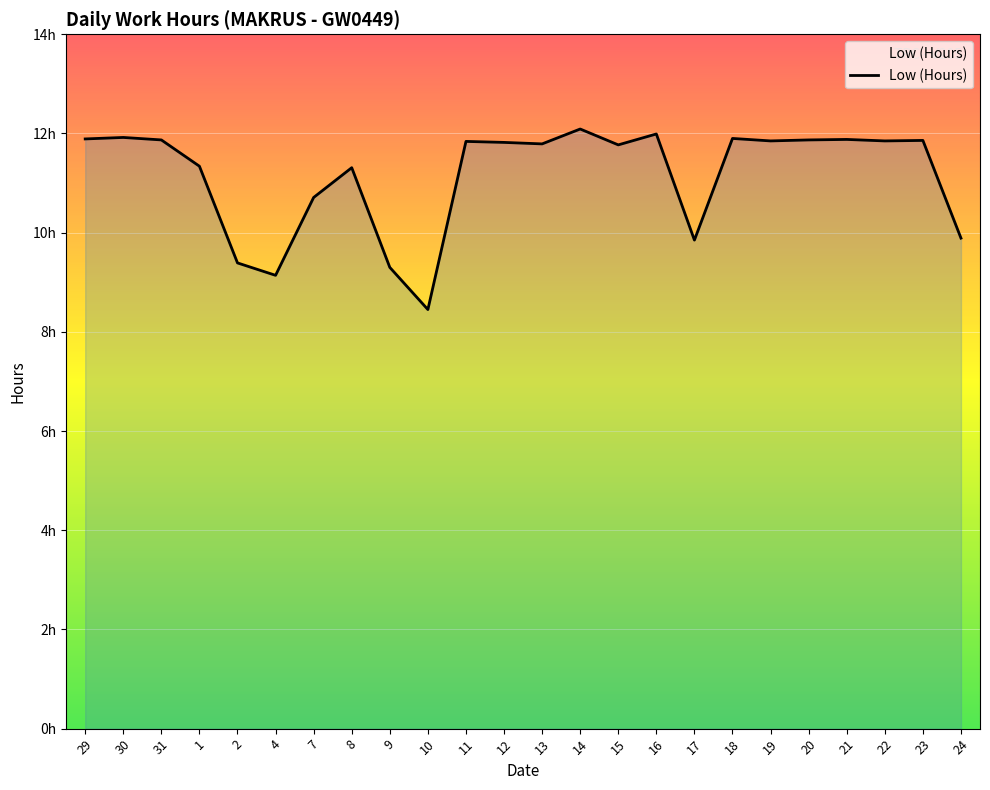

The chart shows a value of 11.9 at 29. True or false?

True